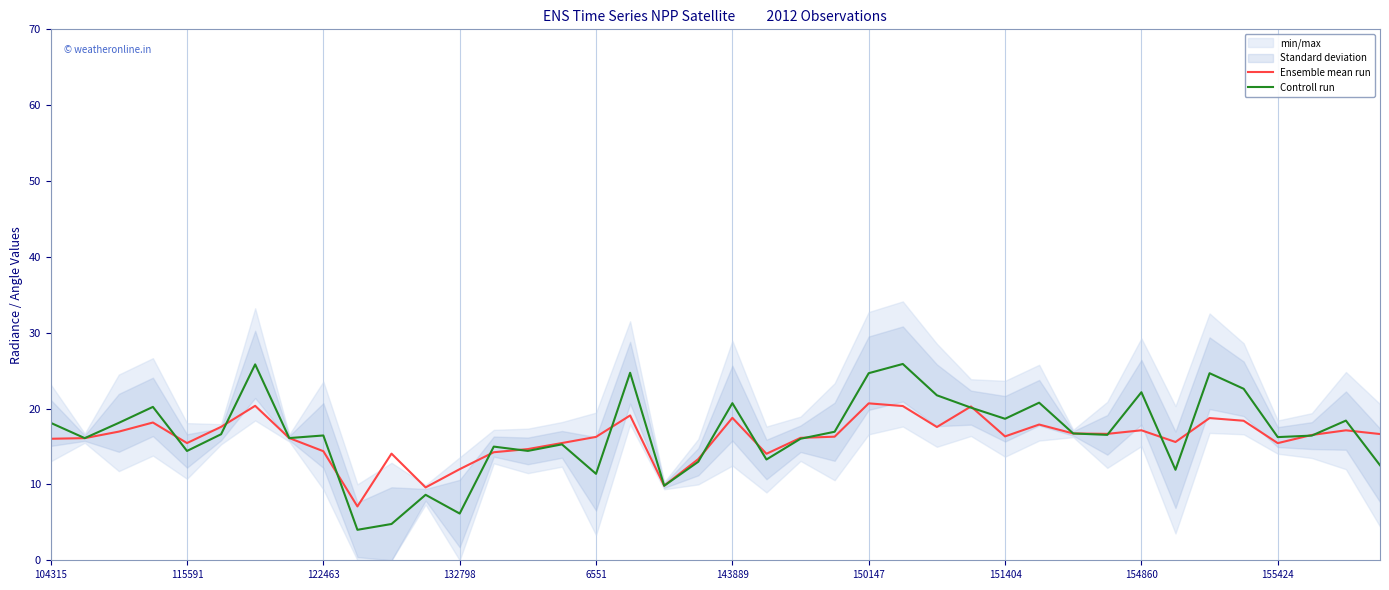

The Controll run series shows 24.7 at 150147. True or false?

True